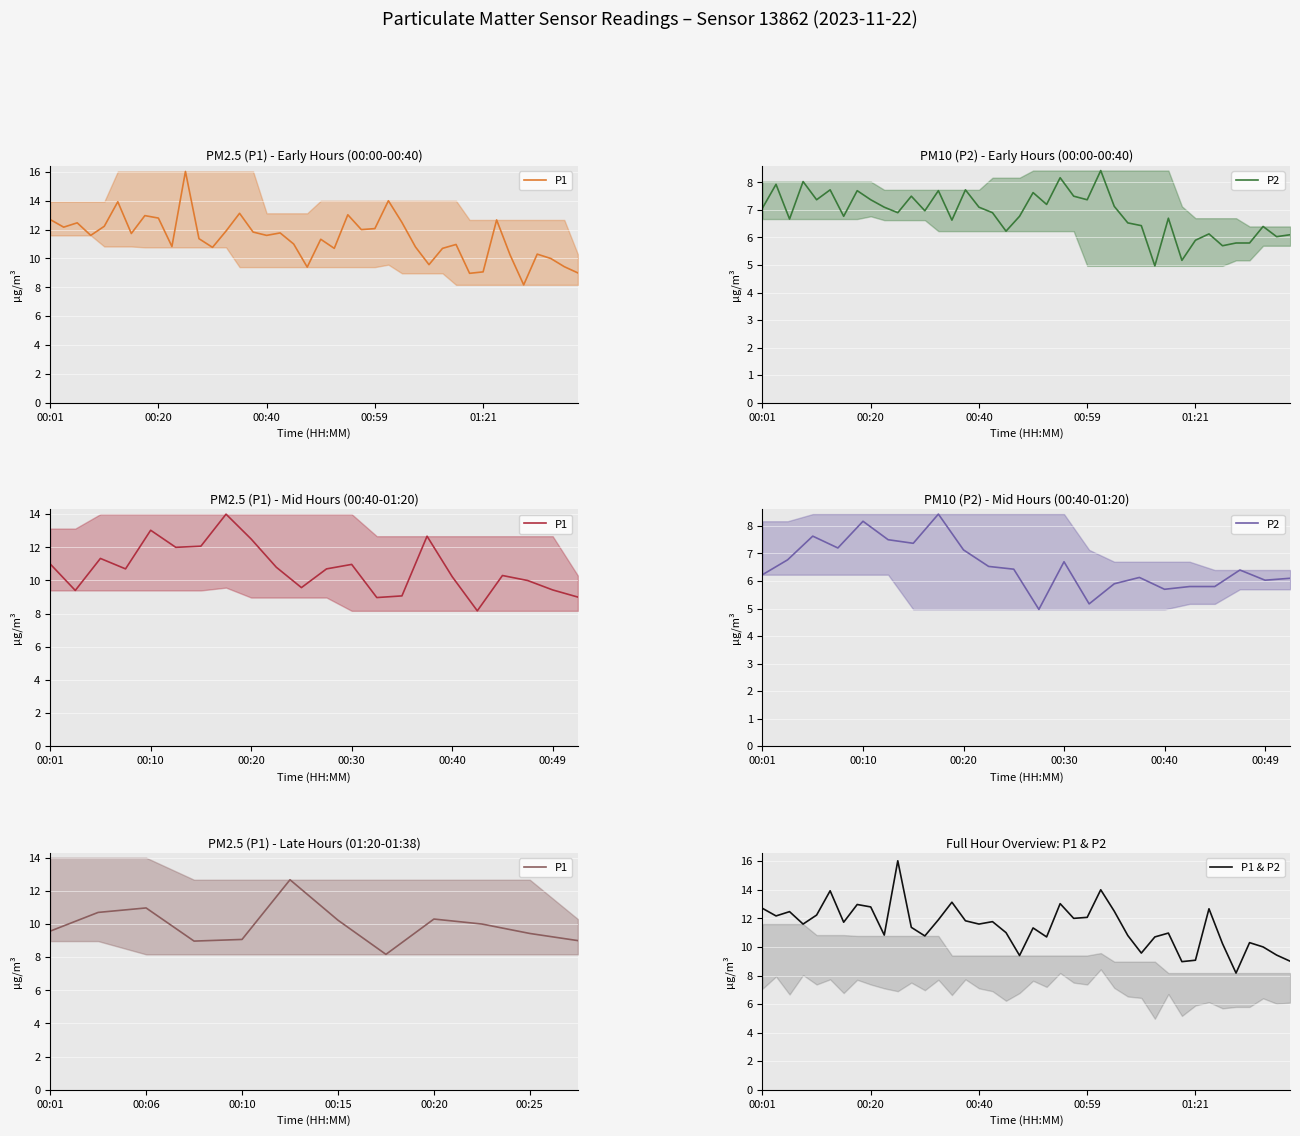

True or false: P1 has a value of 18.7 at 7.

False